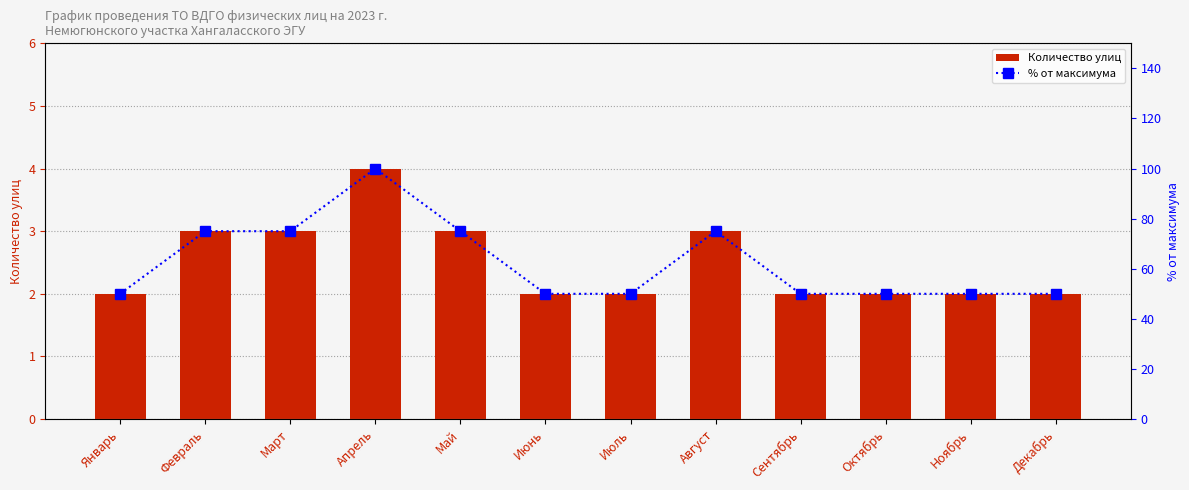

What is the difference between the maximum and second lowest values in the Количество улиц series?

2